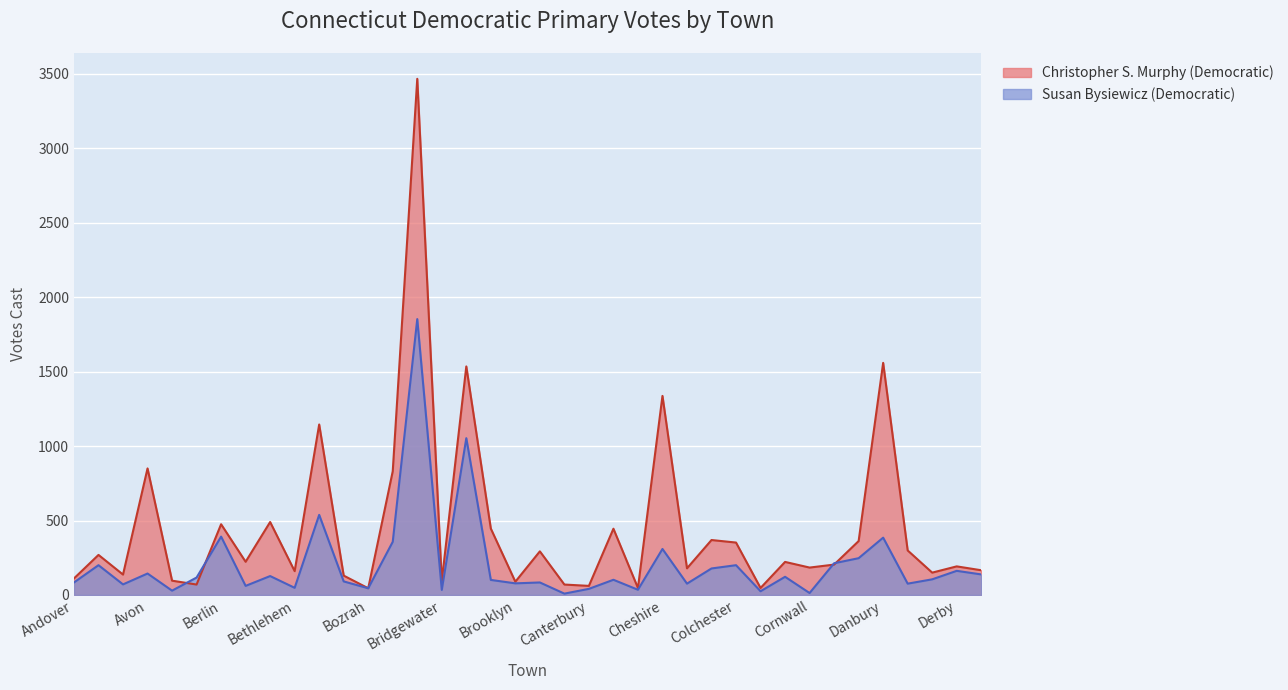

What is the label of the 9th point from the right?

Columbia